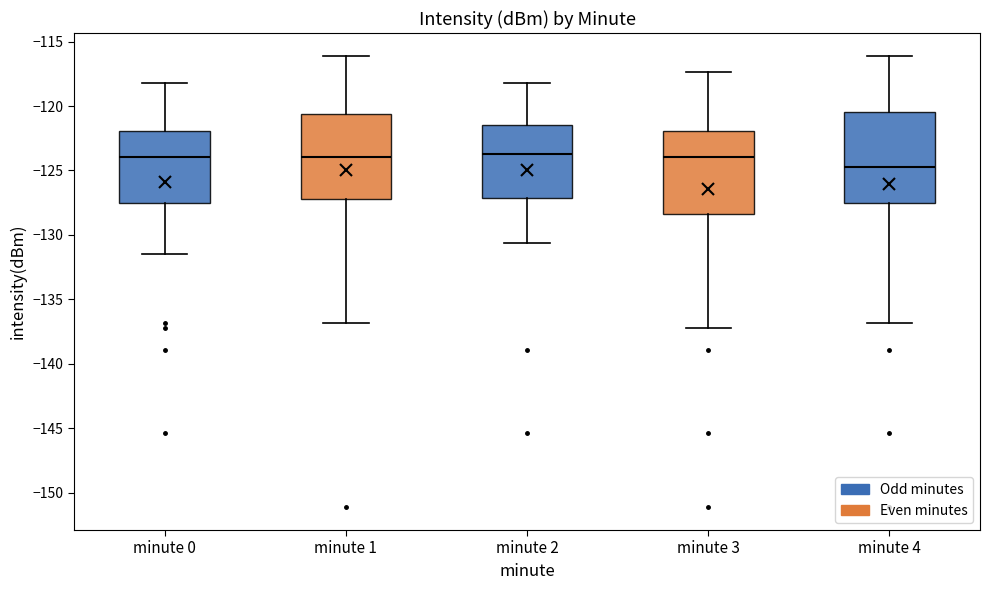

Where does the upper whisker of the box for minute 0 end on the y-axis? The values are not printed on the chart, so give them approximately, as read against the axis.

-118.0